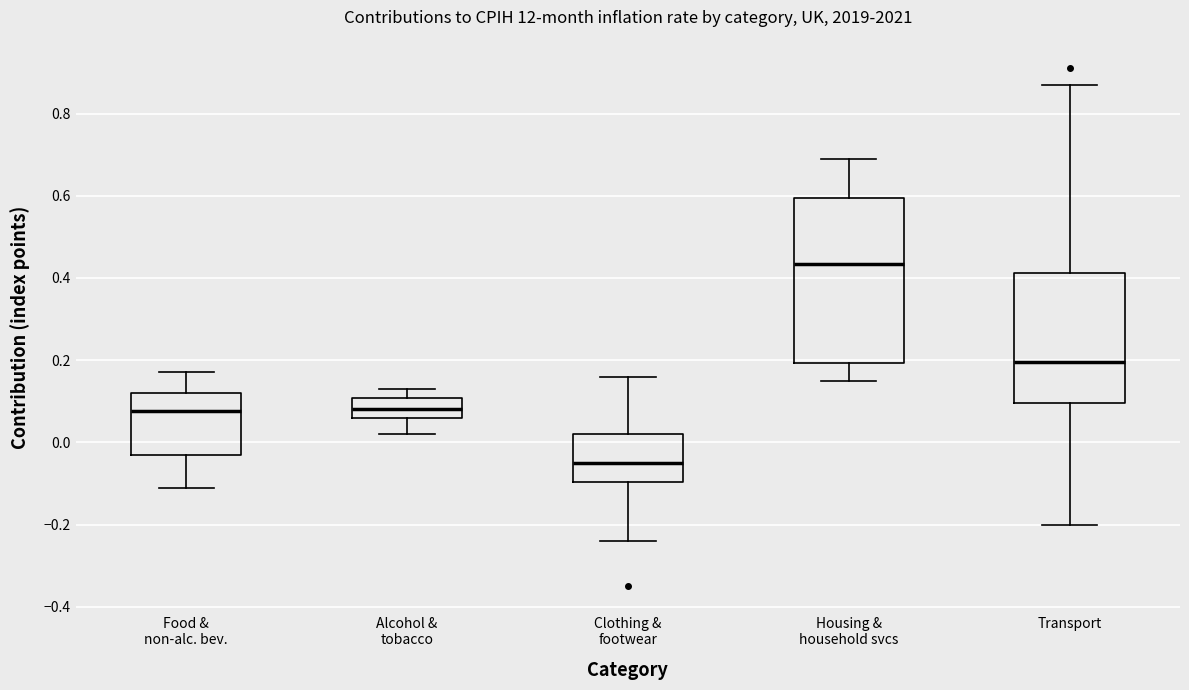

Reading left to right, transcribe this box plot: for each box, give where its median line is, the range the box spans, and where its two whiskers end, as read against the y-axis. The values are not printed on the chart, so give them approximately, as read against the axis.

Food & non-alc. bev.: median 0.08, box -0.02 to 0.12, whiskers -0.10 to 0.18
Alcohol & tobacco: median 0.08, box 0.06 to 0.10, whiskers 0.02 to 0.14
Clothing & footwear: median -0.04, box -0.10 to 0.02, whiskers -0.24 to 0.16
Housing & household svcs: median 0.44, box 0.20 to 0.60, whiskers 0.16 to 0.70
Transport: median 0.20, box 0.10 to 0.42, whiskers -0.20 to 0.88